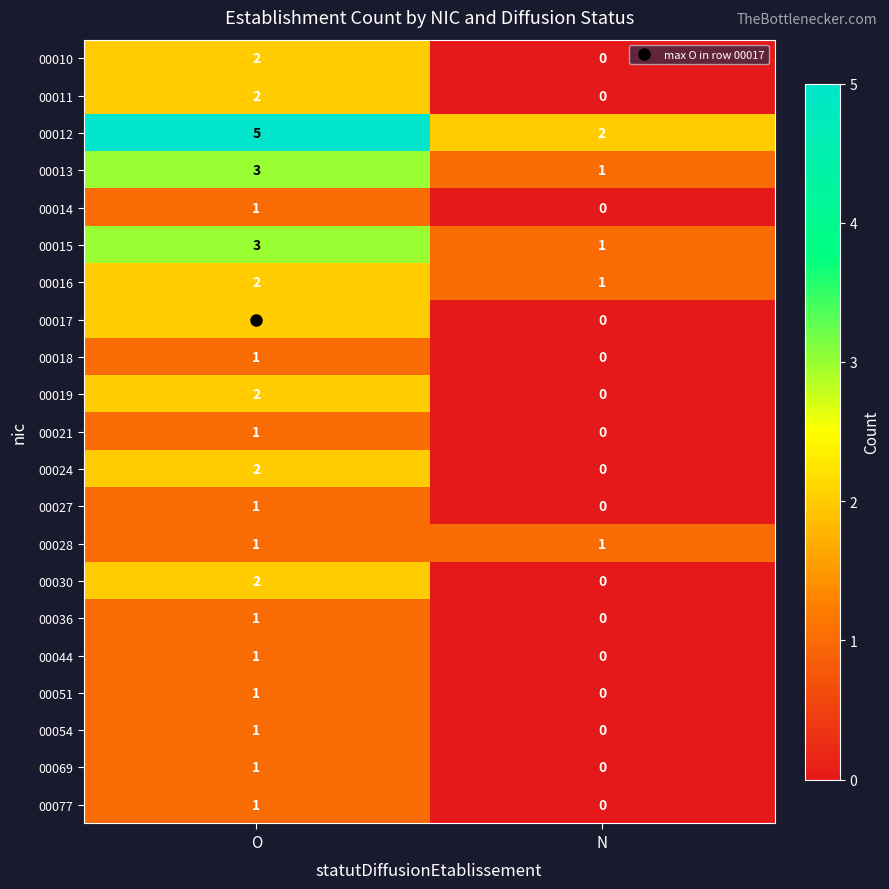

At which category is the sum across all series the highest?

O